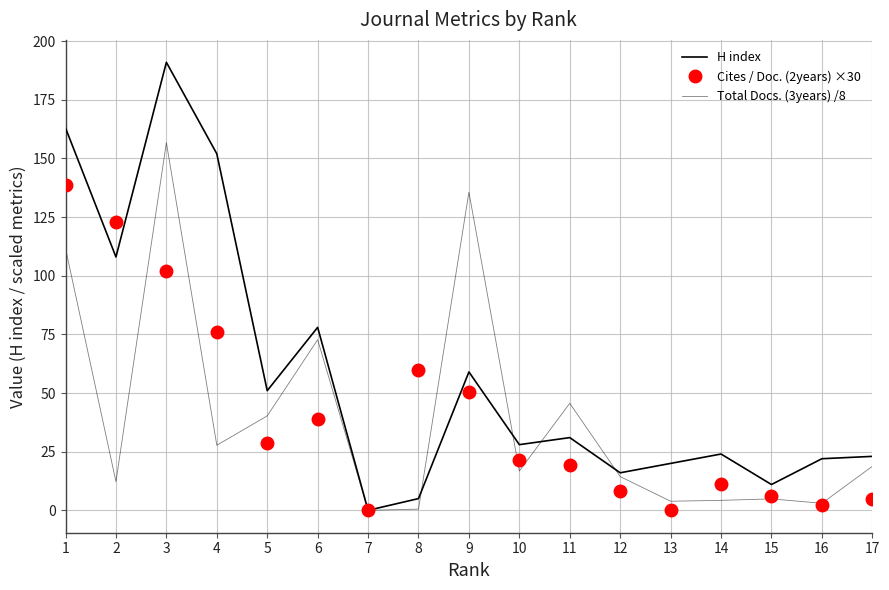

True or false: Cites / Doc. (2years) ×30 has more than 1 interior local peaks.

True